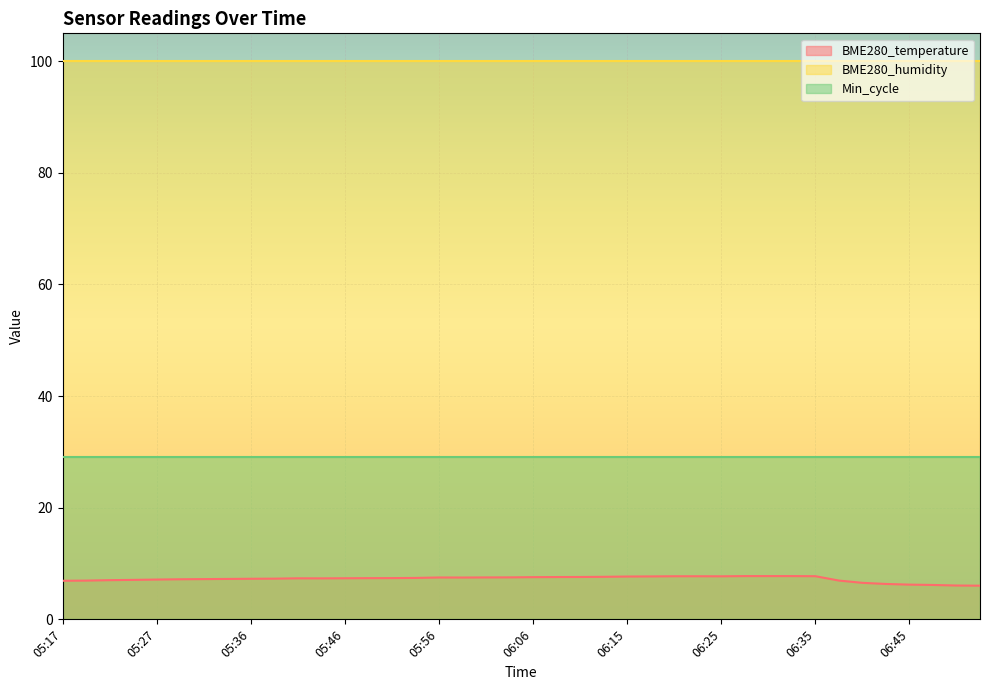

In BME280_temperature, how many points are higher than both neighbors (excluding endpoints)?

2